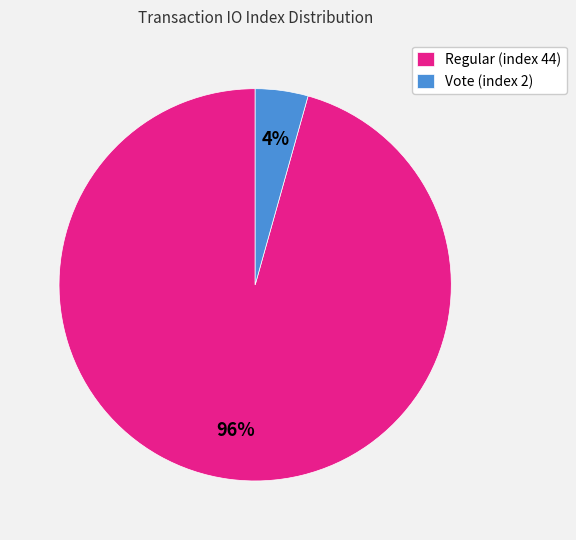

To the nearest percent, what is the combined percentage of Regular (index 44) and Vote (index 2)?

100%